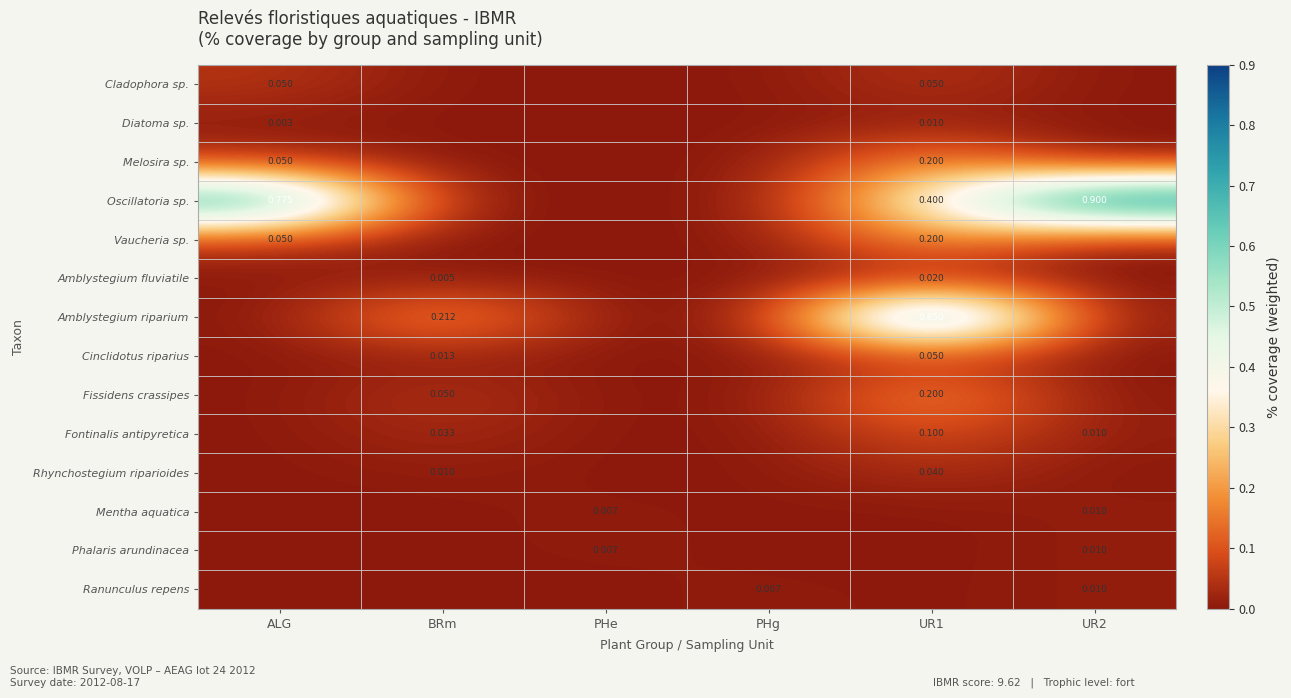

Count the number of data series in this chart.

14